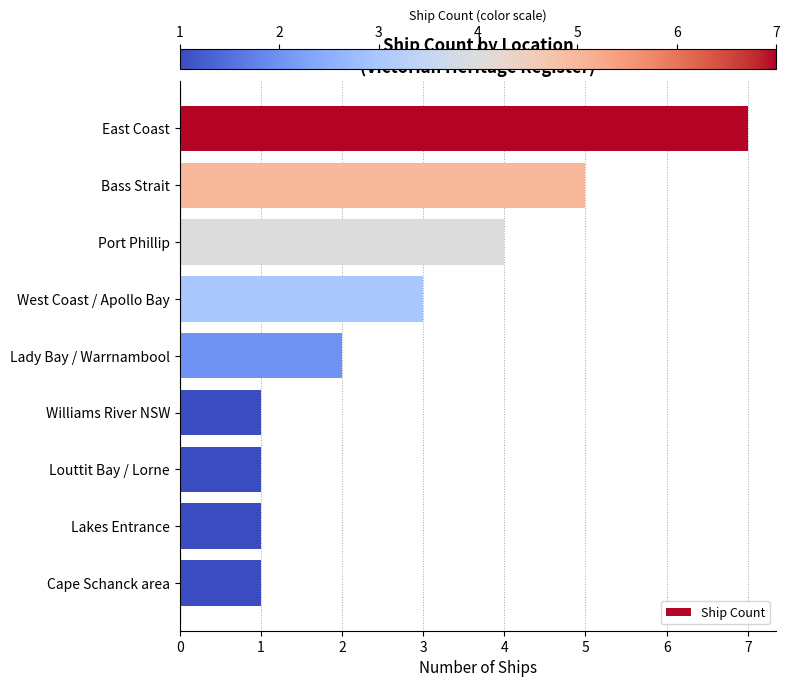

What is the approximate value at East Coast?

7